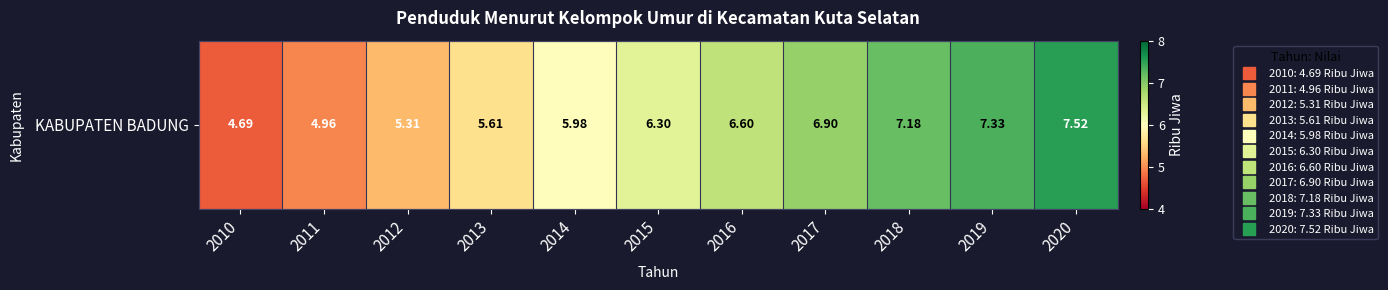

List the labels in order of value, smallest first.

2010, 2011, 2012, 2013, 2014, 2015, 2016, 2017, 2018, 2019, 2020